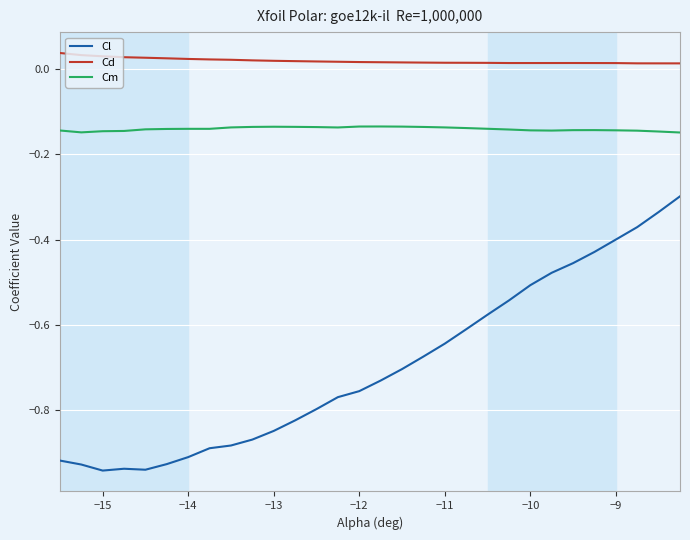

Which series has the largest total across all categories?

Cd